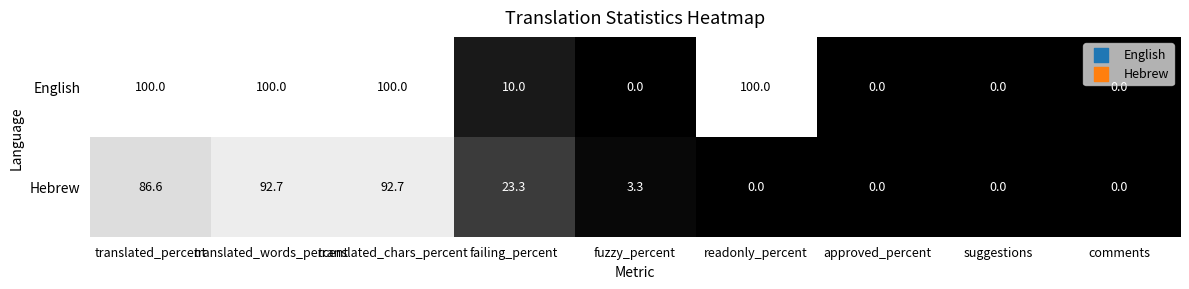

What value does the Hebrew series have at translated_words_percent?

92.7